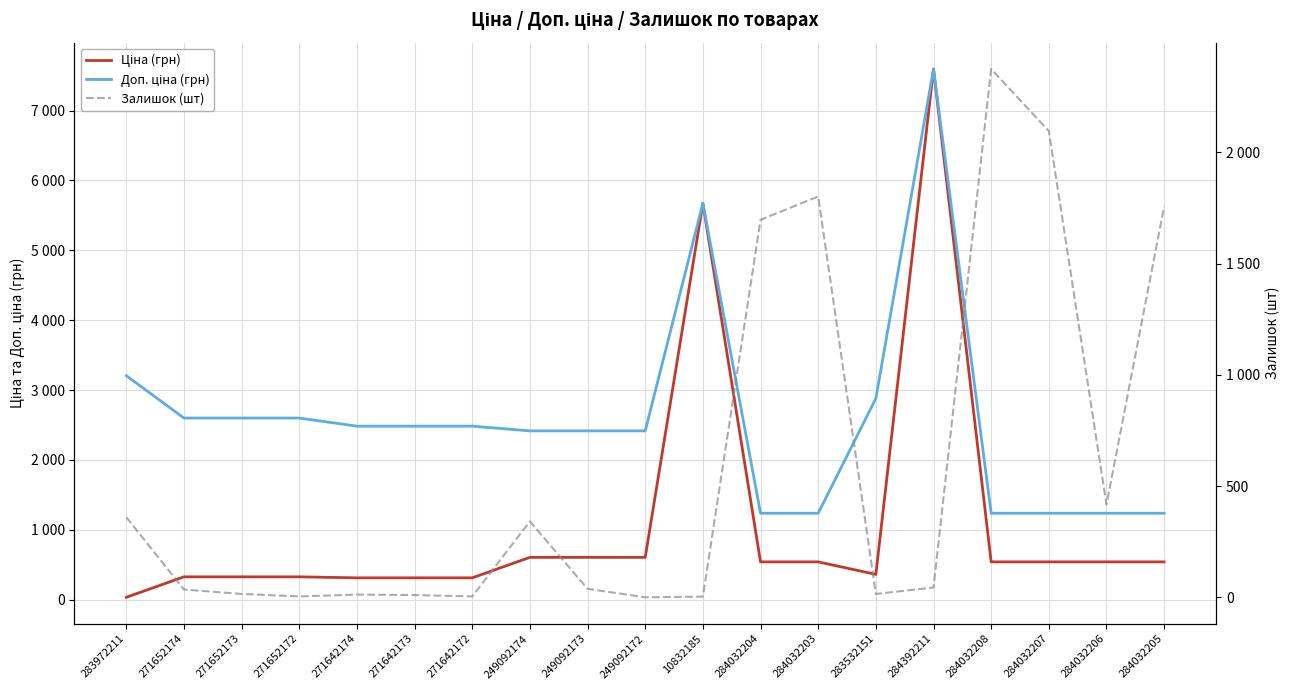

Between which two adjacent categories do Залишок (шт) and Ціна (грн) first intersect?

283972211 and 271652174